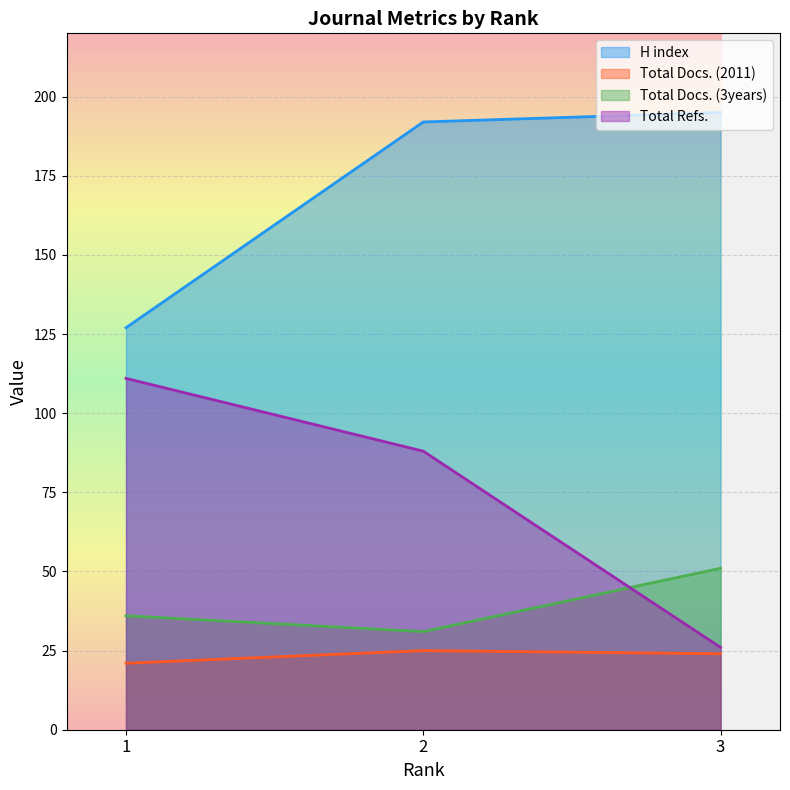

What is the difference between the highest and lowest values at 3?

171